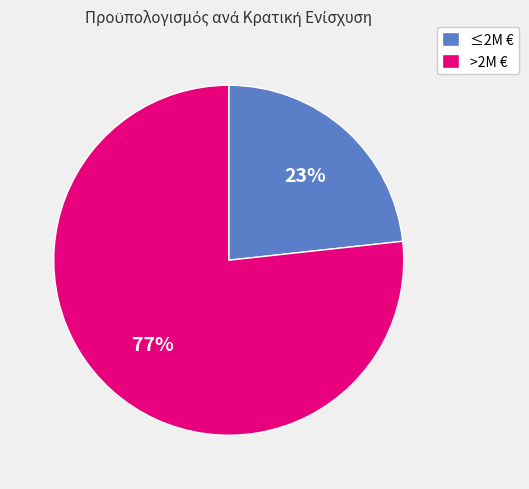

Which slice is the largest?

>2M €